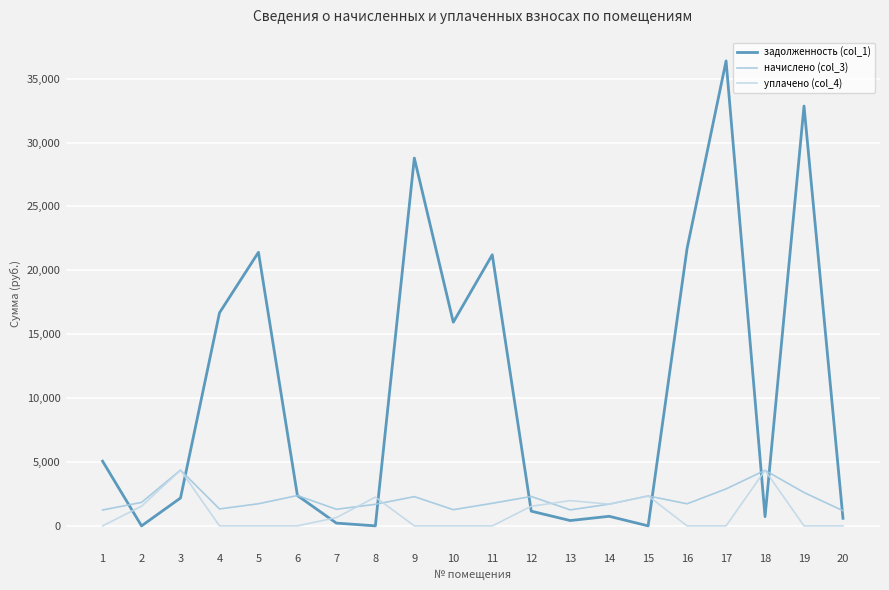

Rank the series at 12 from lowest to highest value.

задолженность (col_1), уплачено (col_4), начислено (col_3)